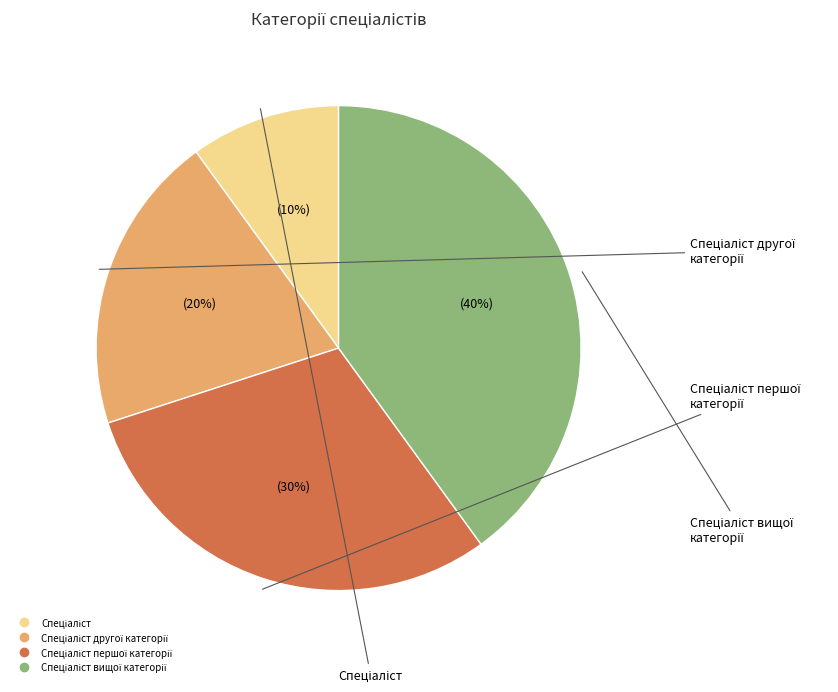

To the nearest percent, what is the average slice percentage?

25%